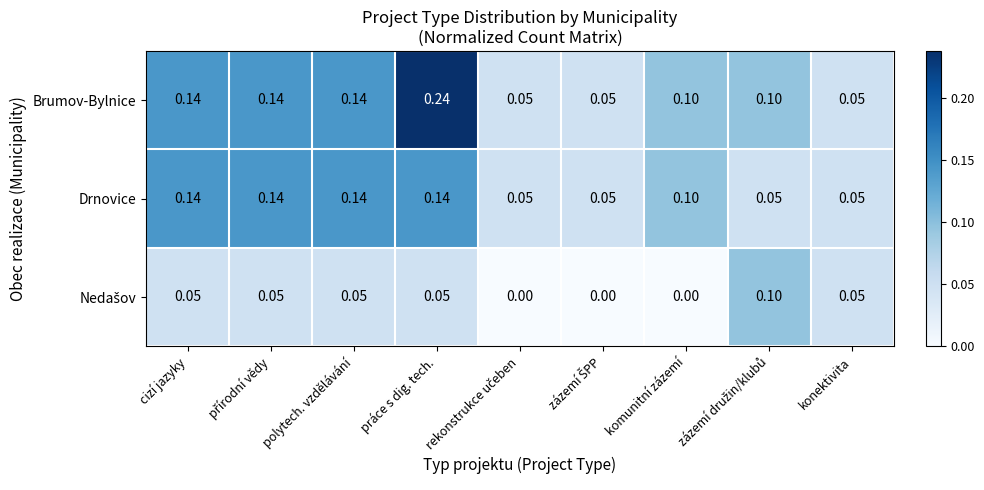

Which series has the largest total across all categories?

Brumov-Bylnice